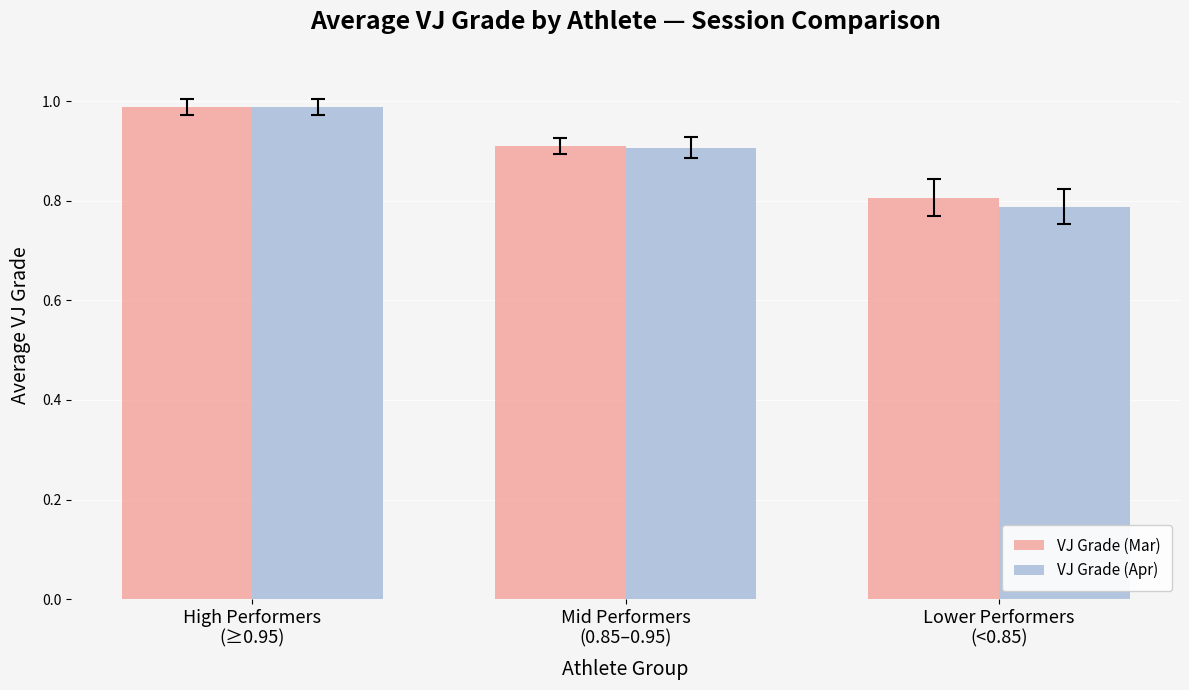

At how many categories does at least one series exceed 0?

3